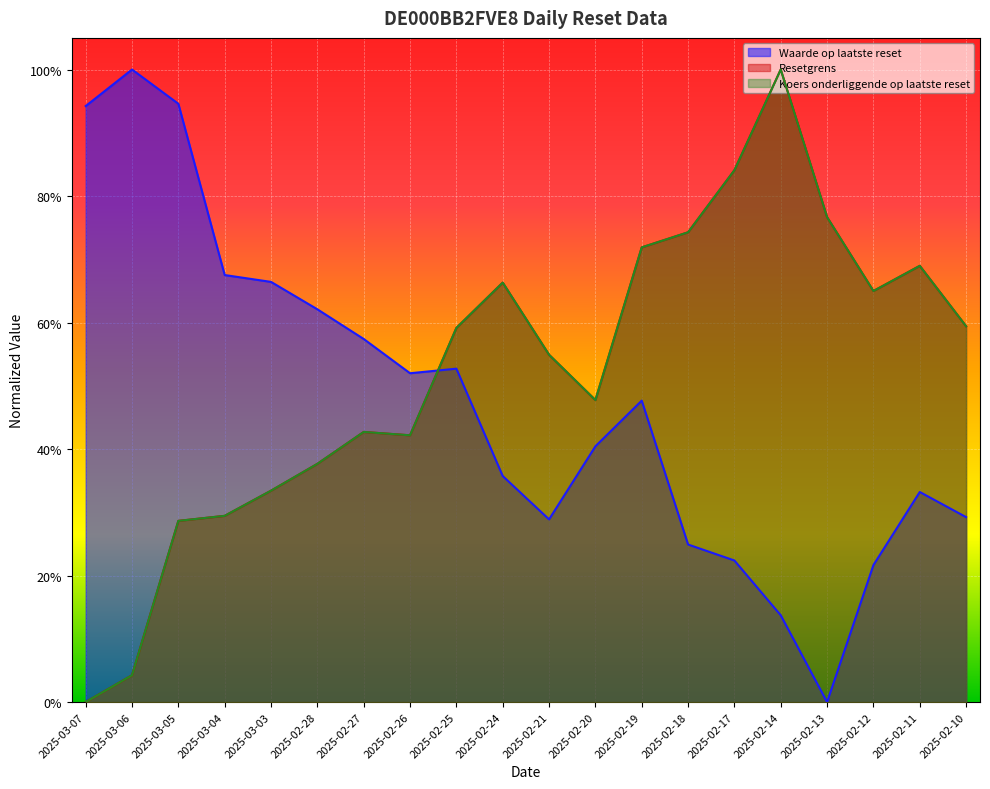

How many data points does each series have?

20